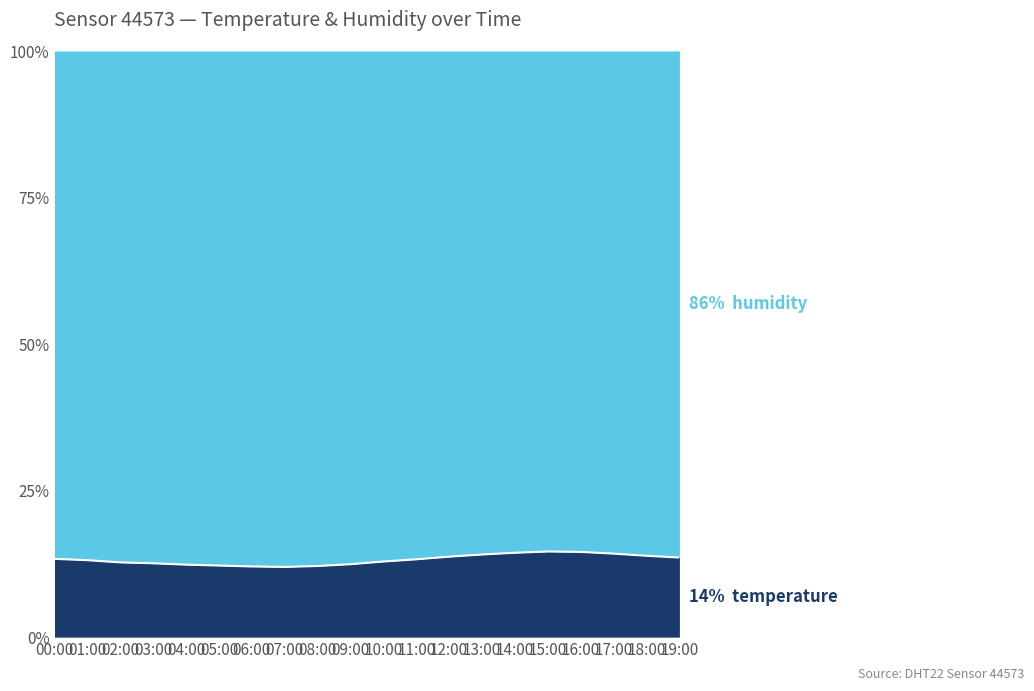

How many interior local peaks (higher than both neighbors) does the data have?

1